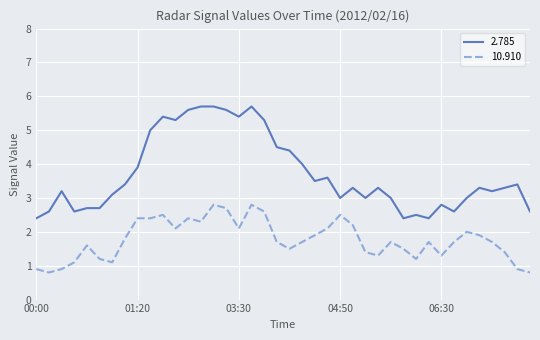

What is the difference between the maximum and minimum values in the 10.910 series?

2.0